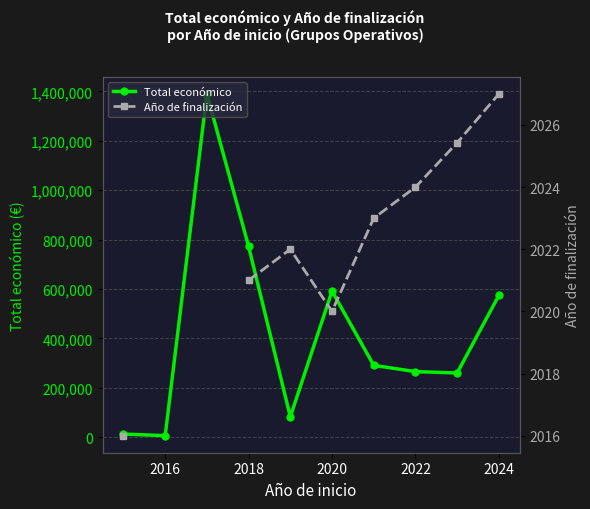

List the series in order of their peak value, highest first.

Total económico, Año de finalización